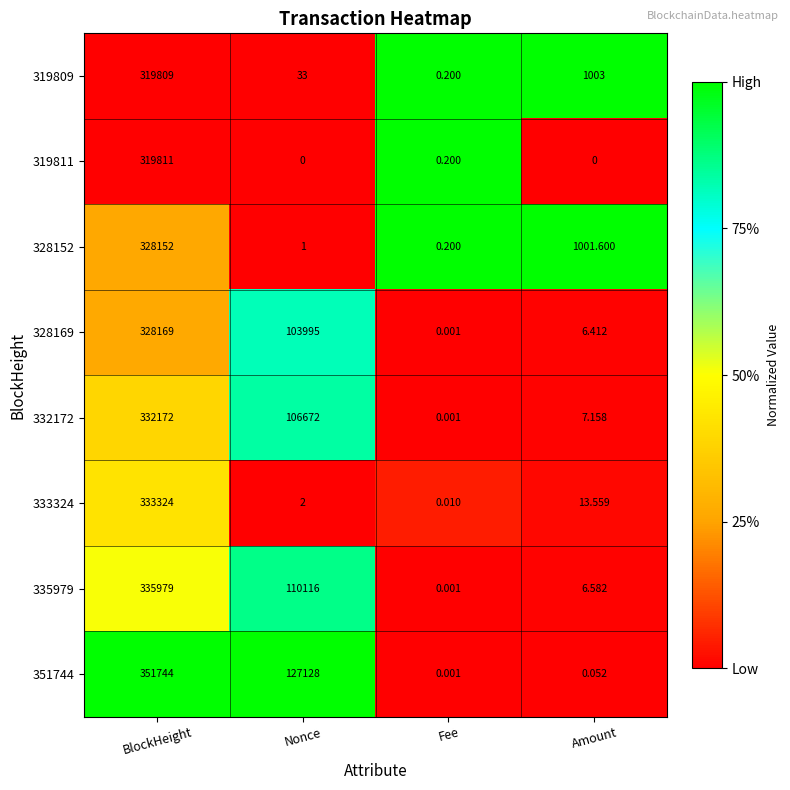

Is the value of 335979 at Fee greater than the value of 328169 at Amount?

No